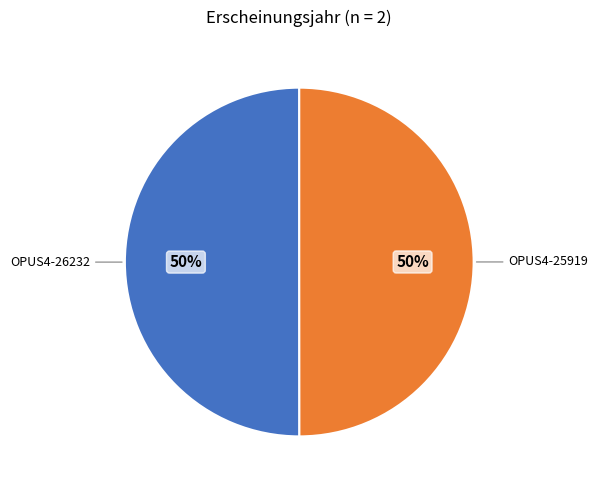

To the nearest percent, what is the average slice percentage?

50%